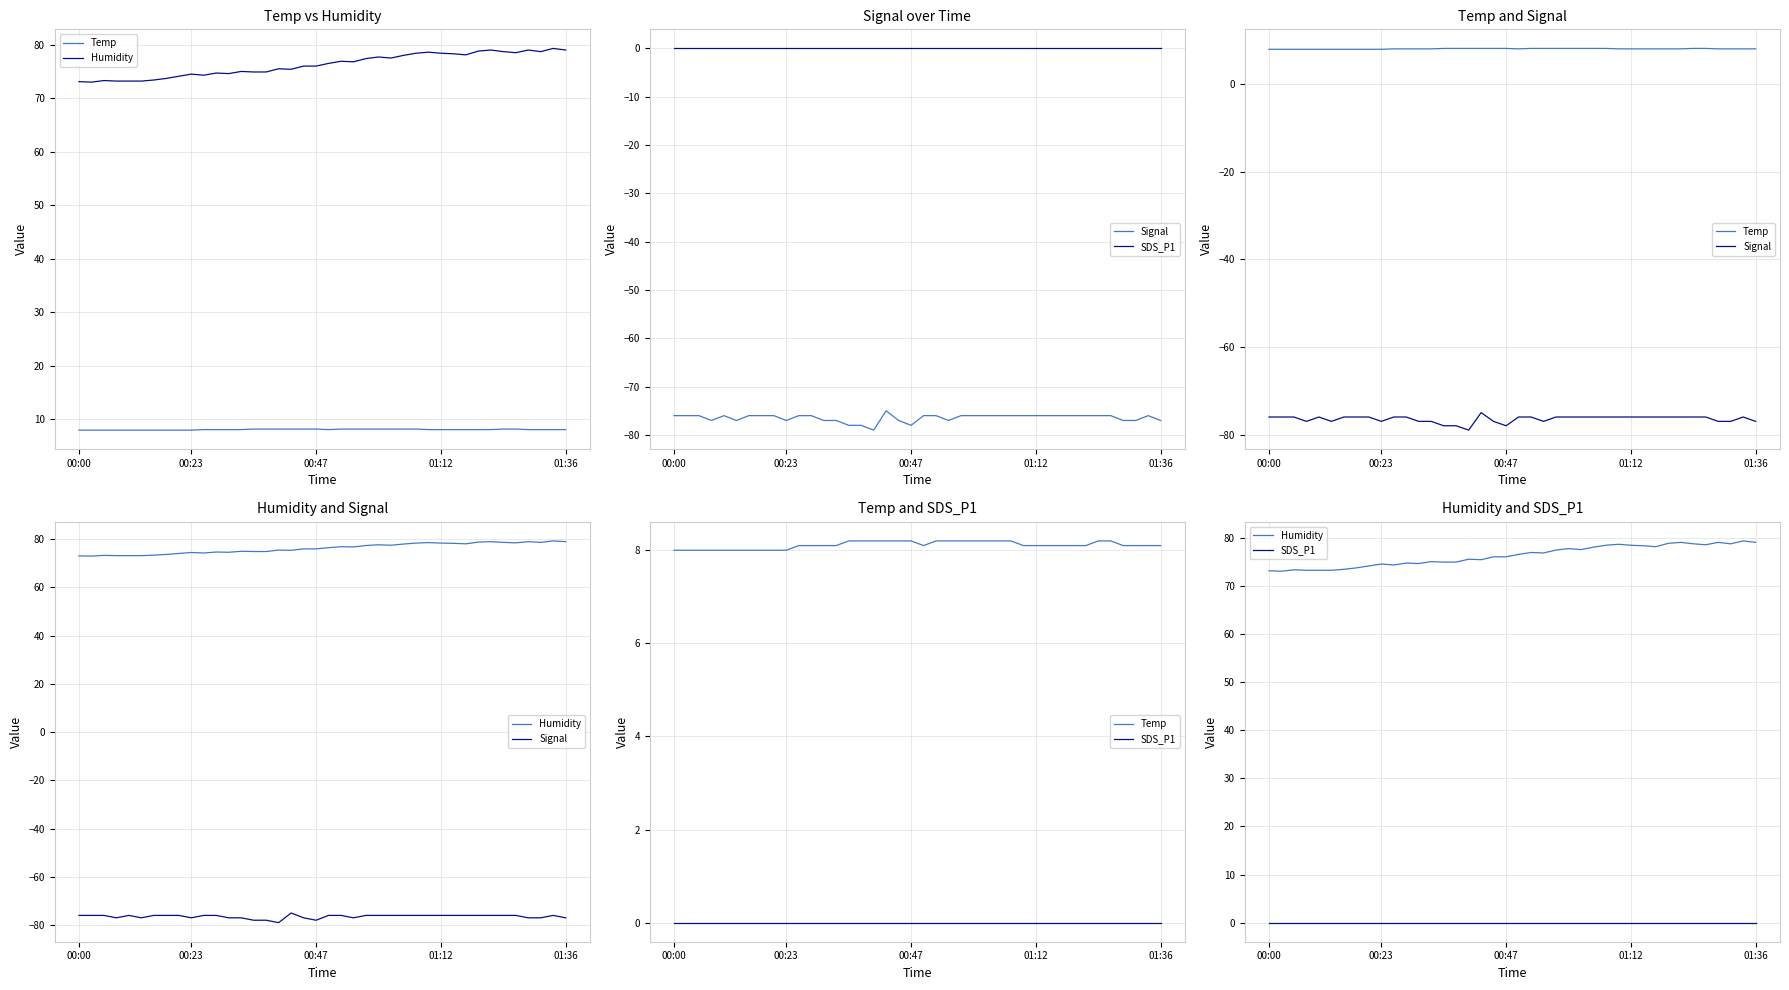

What are all the series names shown in the legend?

Temp, Humidity, Signal, SDS_P1